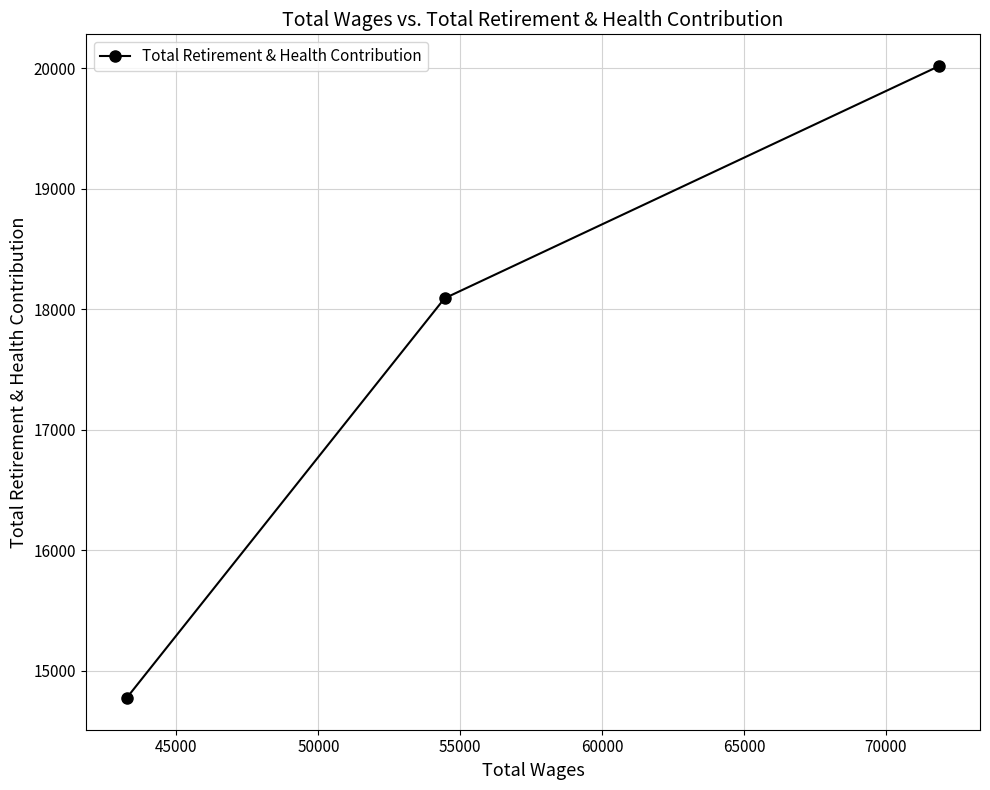

What is the value of the 2nd point from the left?

18091